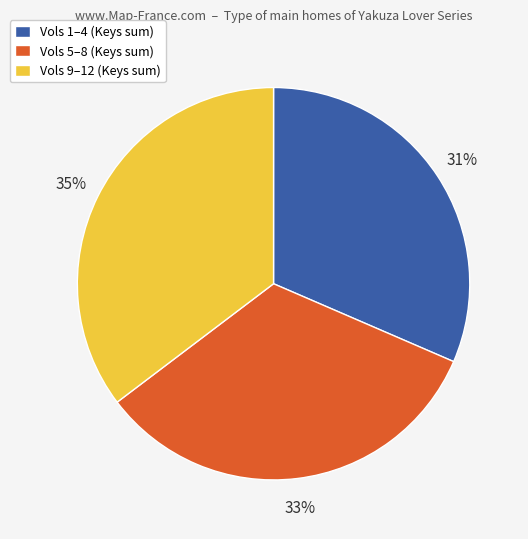

To the nearest percent, what is the average slice percentage?

33%